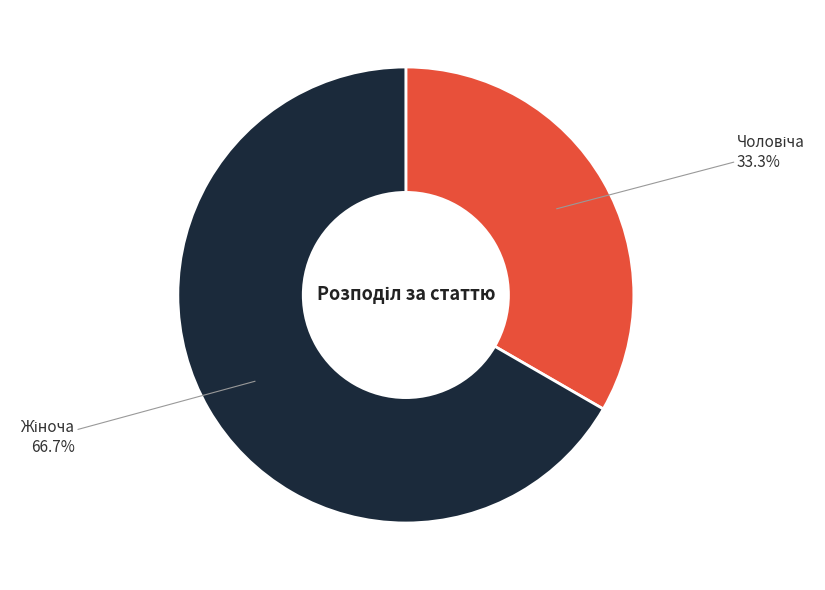

Is there a majority slice in this chart?

Yes